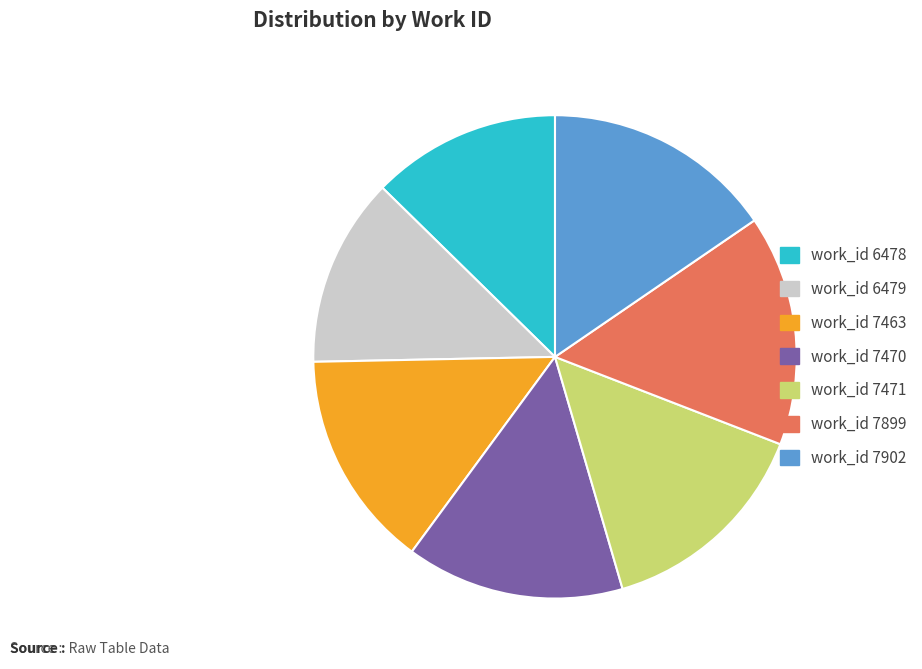

Which has a higher value, work_id 7470 or work_id 7899?

work_id 7899